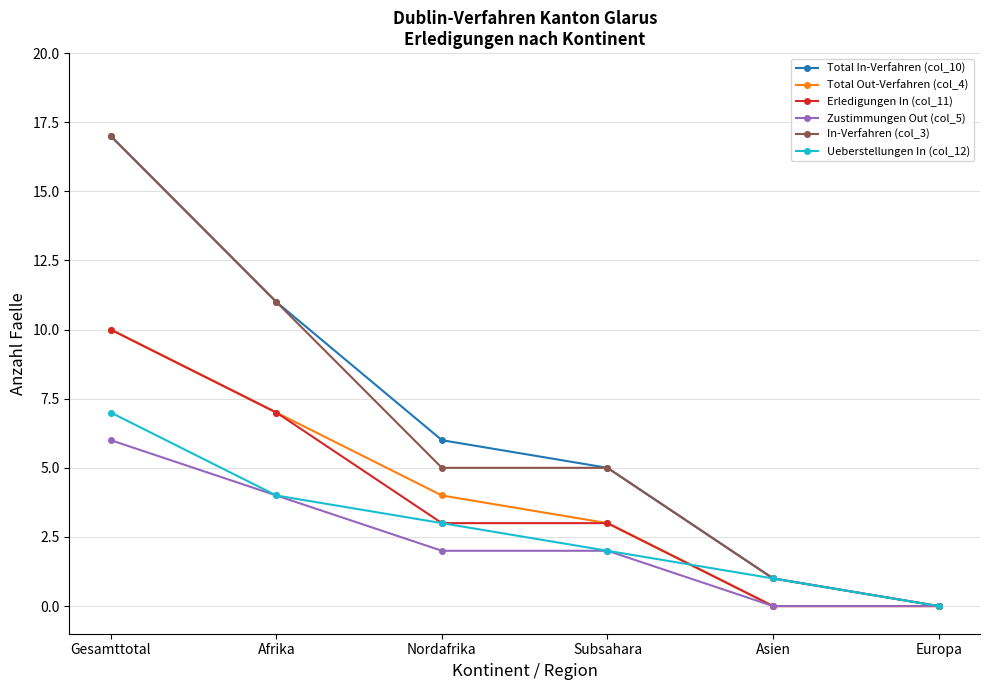

True or false: Total Out-Verfahren (col_4) and Ueberstellungen In (col_12) cross at least once.

True